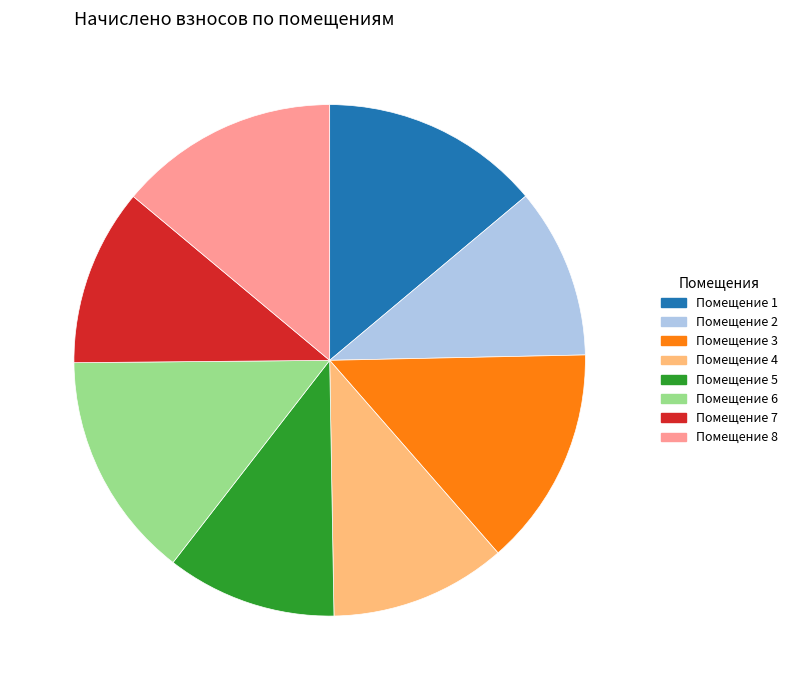

Do Помещение 2 and Помещение 8 together represent more than half of the pie?

No